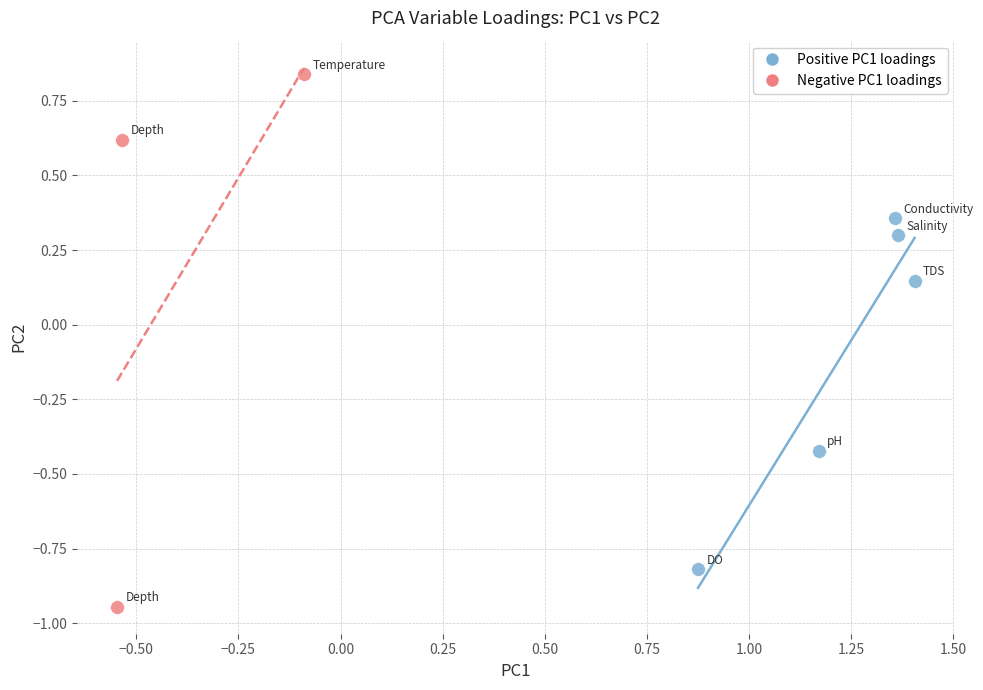

Which series reaches the minimum Y coordinate?

Negative PC1 loadings